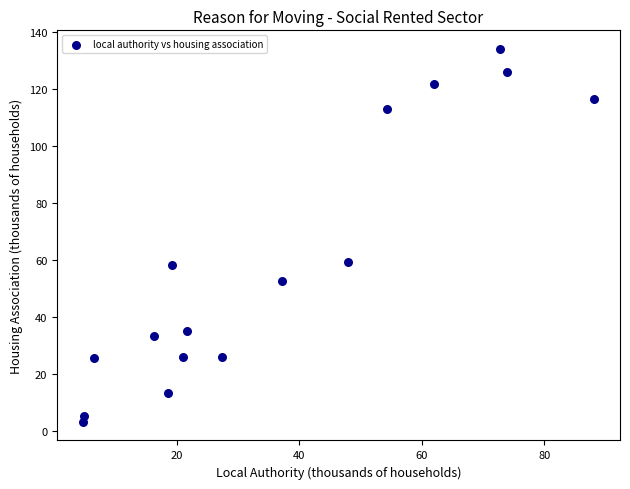

What is the range of Y values (max minus min)?

130.8